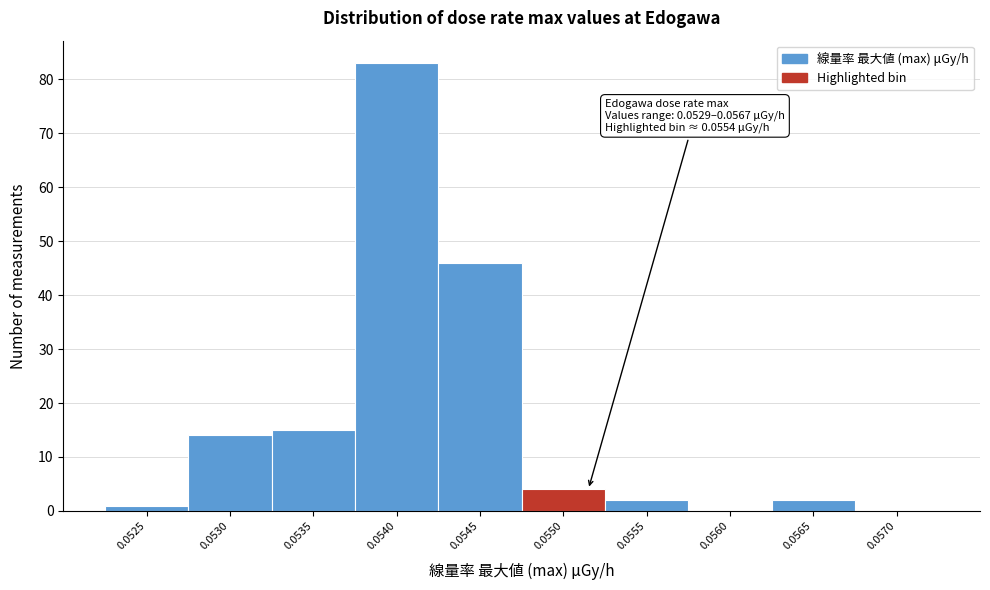

Reading left to right, what are all the values shown in this chart?

0.0525=1	0.0530=14	0.0535=15	0.0540=83	0.0545=46	0.0550=4	0.0555=2	0.0560=0	0.0565=2	0.0570=0